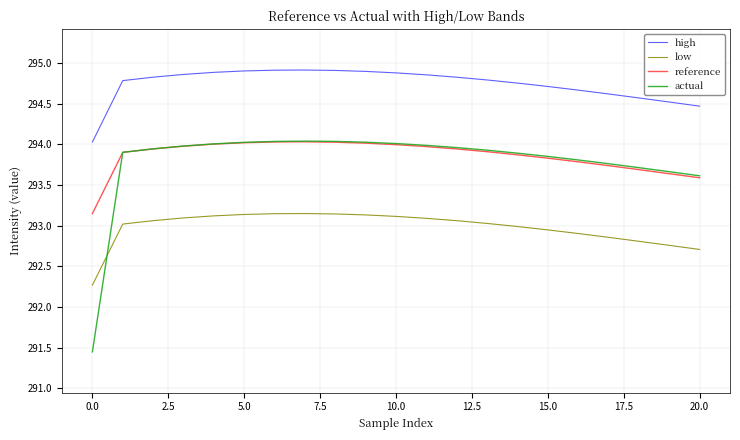

Which series has the largest range (max minus min)?

actual